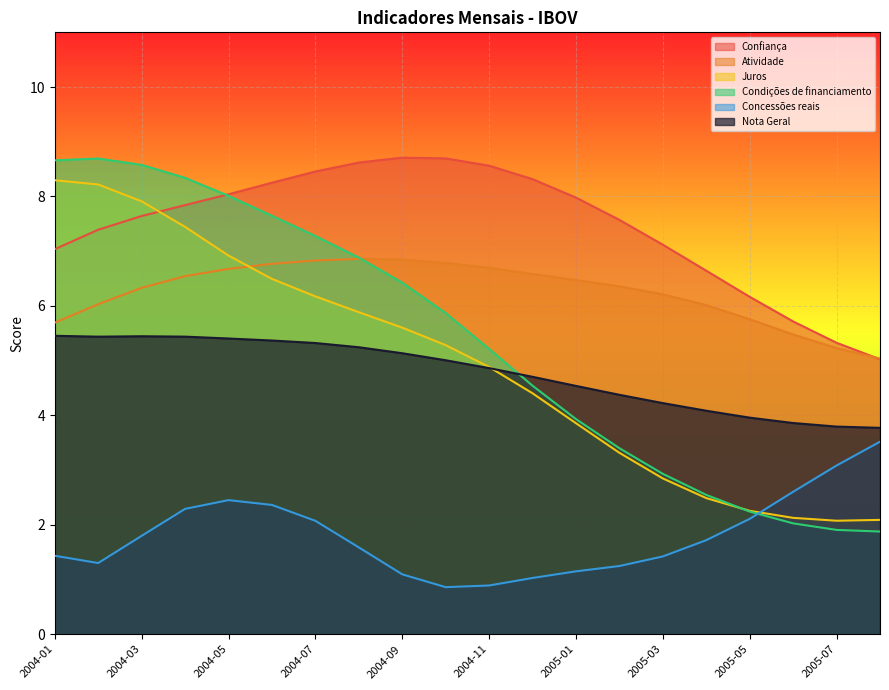

How many data points does each series have?

20